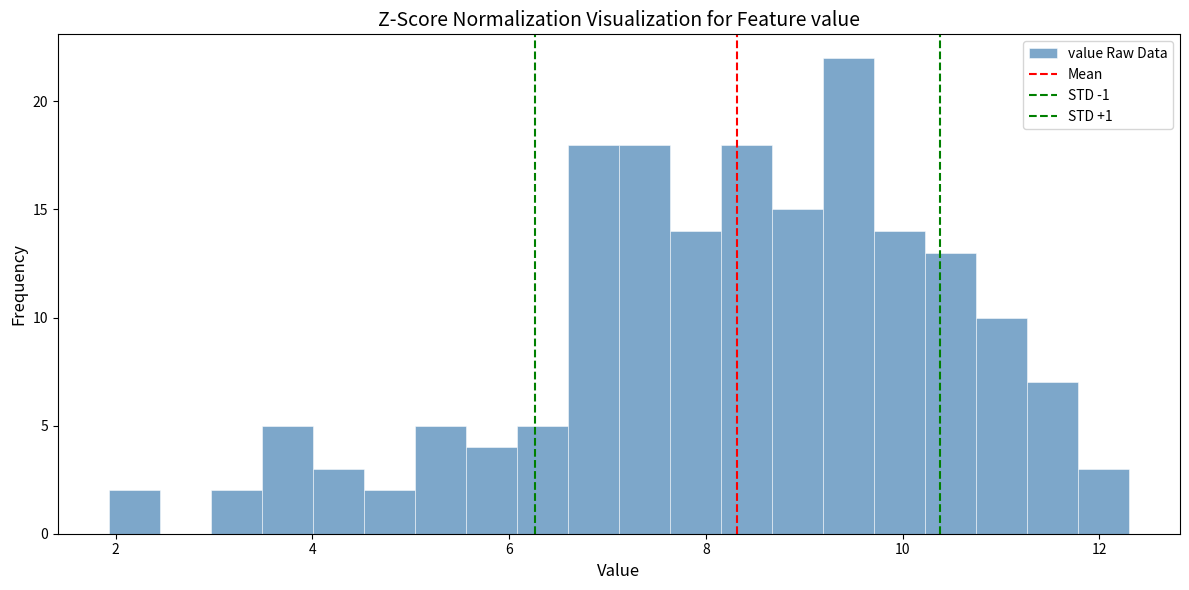

Around what value on the x-axis is the tallest bar? Give the approximate position of its centre, as read against the axis.

9.4